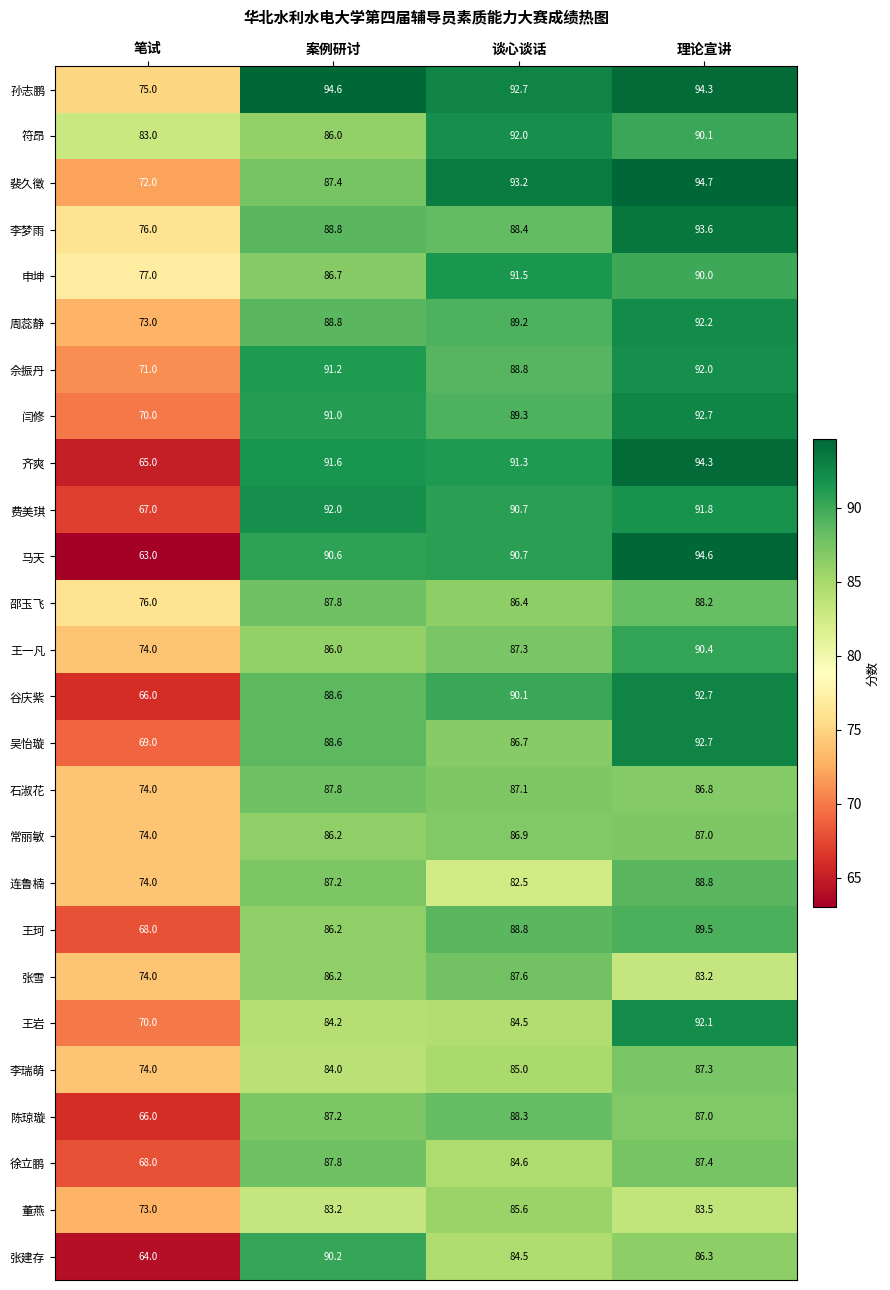

What is the average value of the 费美琪 series?

85.4